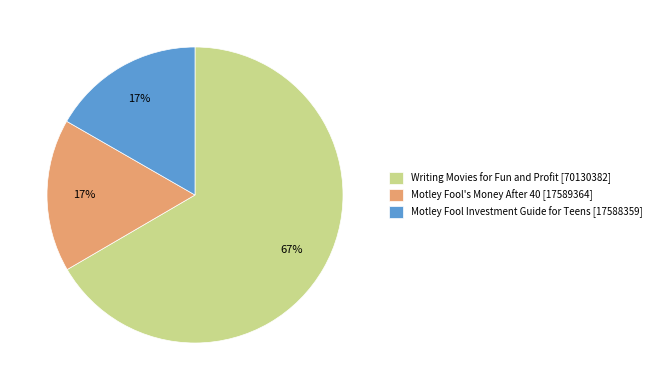

Which slice represents more than half of the pie?

Writing Movies for Fun and Profit